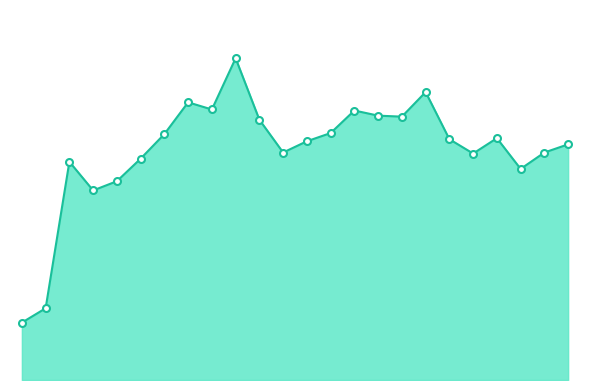

Reading right to left, transcribe all the data shown in this chart.

23:52=6.4	22:52=6.2	21:52=5.7	20:52=6.6	19:52=6.1	18:52=6.5	17:52=7.8	16:52=7.1	15:52=7.2	14:52=7.3	13:52=6.7	12:52=6.5	11:52=6.2	10:52=7.1	09:52=8.7	08:52=7.3	07:52=7.5	06:52=6.7	05:52=6.0	04:52=5.4	03:52=5.1	02:52=5.9	01:52=1.9	00:52=1.6